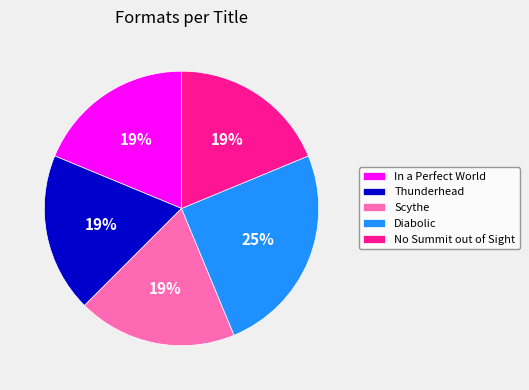

To the nearest percent, what is the average slice percentage?

20%